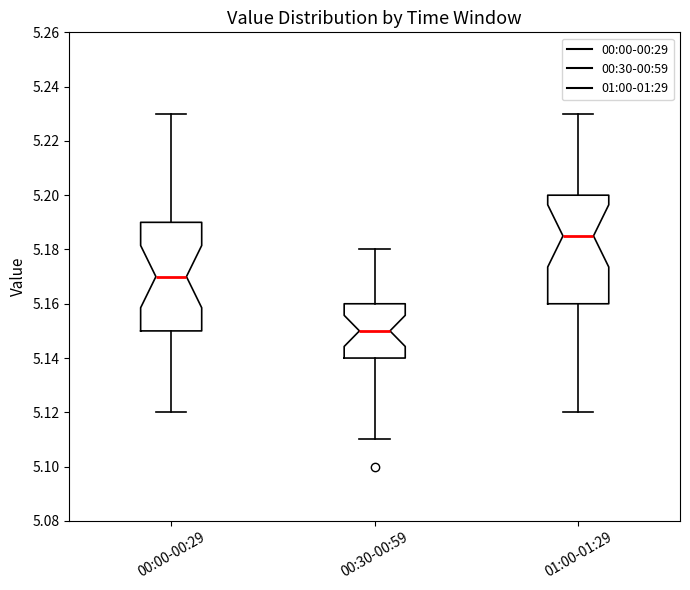

Reading left to right, transcribe this box plot: for each box, give where its median line is, the range the box spans, and where its two whiskers end, as read against the y-axis. The values are not printed on the chart, so give them approximately, as read against the axis.

00:00-00:29: median 5.170, box 5.150 to 5.190, whiskers 5.120 to 5.230
00:30-00:59: median 5.150, box 5.140 to 5.160, whiskers 5.110 to 5.180
01:00-01:29: median 5.186, box 5.160 to 5.200, whiskers 5.120 to 5.230